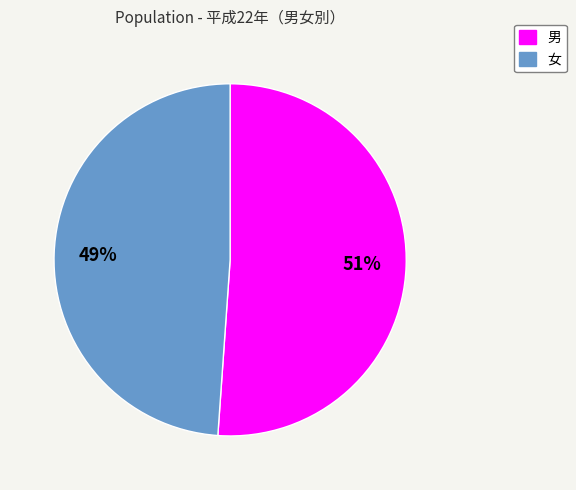

To the nearest percent, what is the average slice percentage?

50%